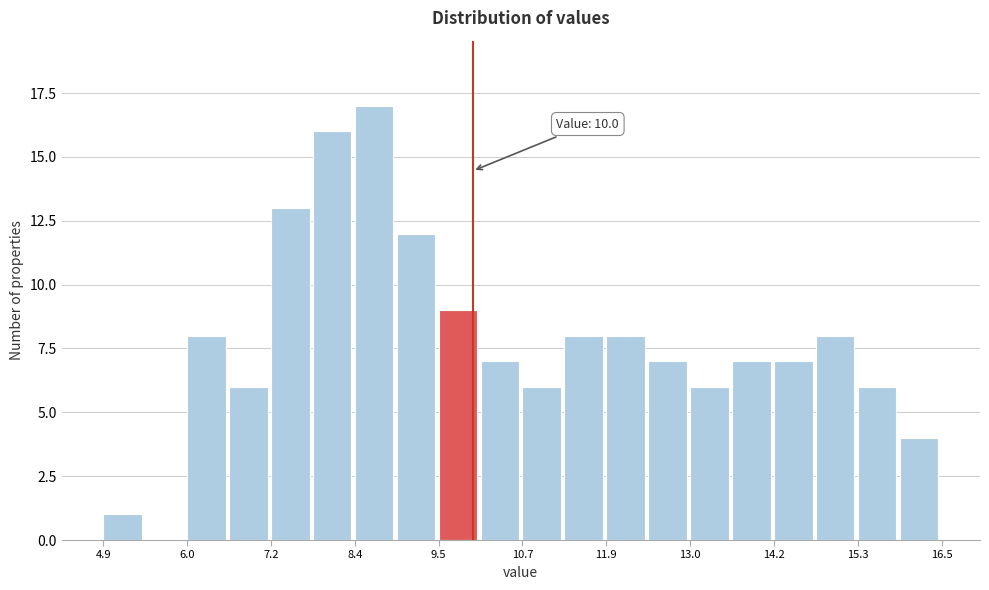

Read against the x-axis, roughly where is the centre of the tallest bar?

8.6